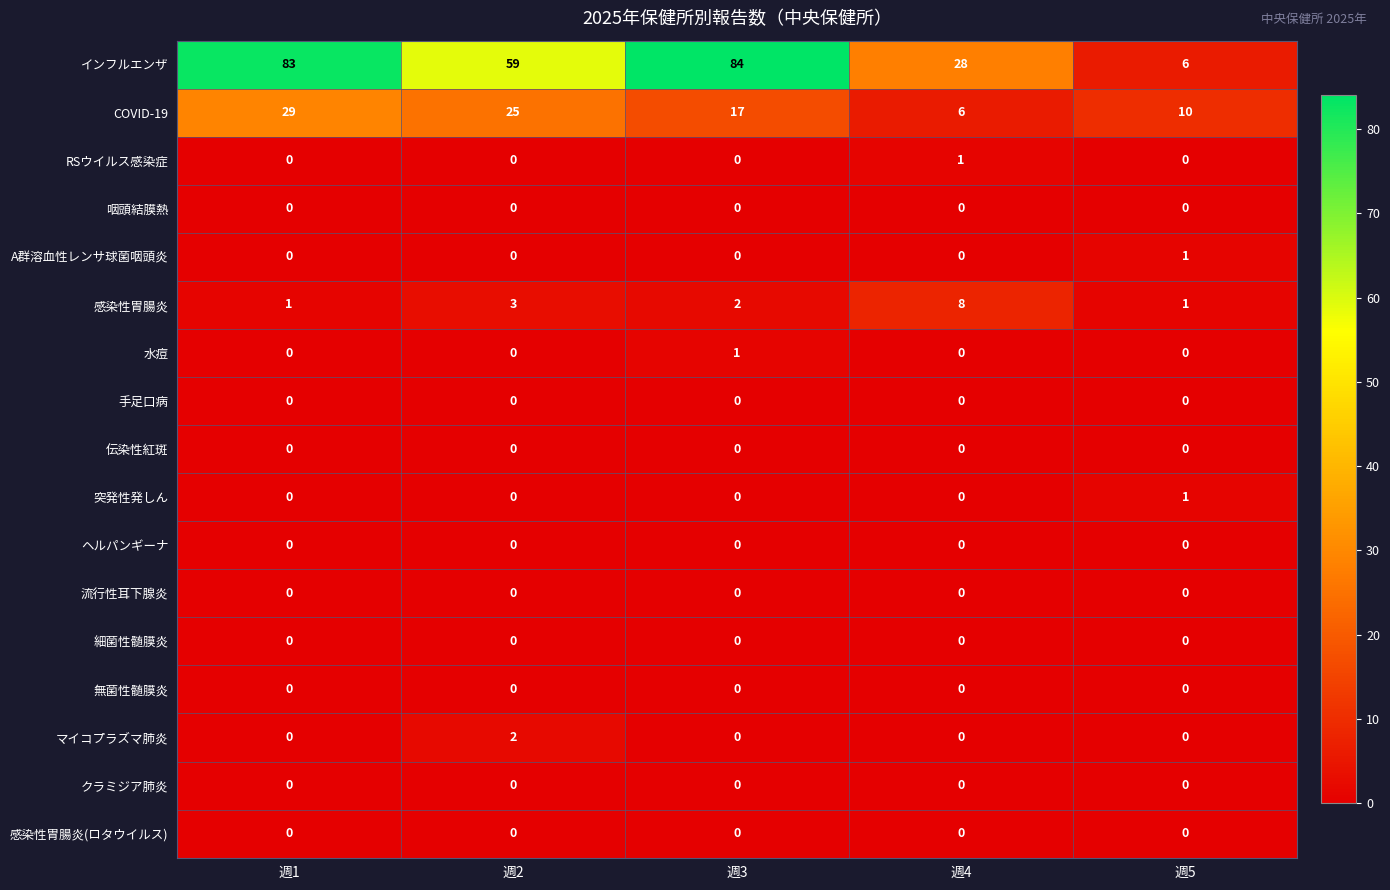

Is it true that 水痘 equals 0 at 週1?

True